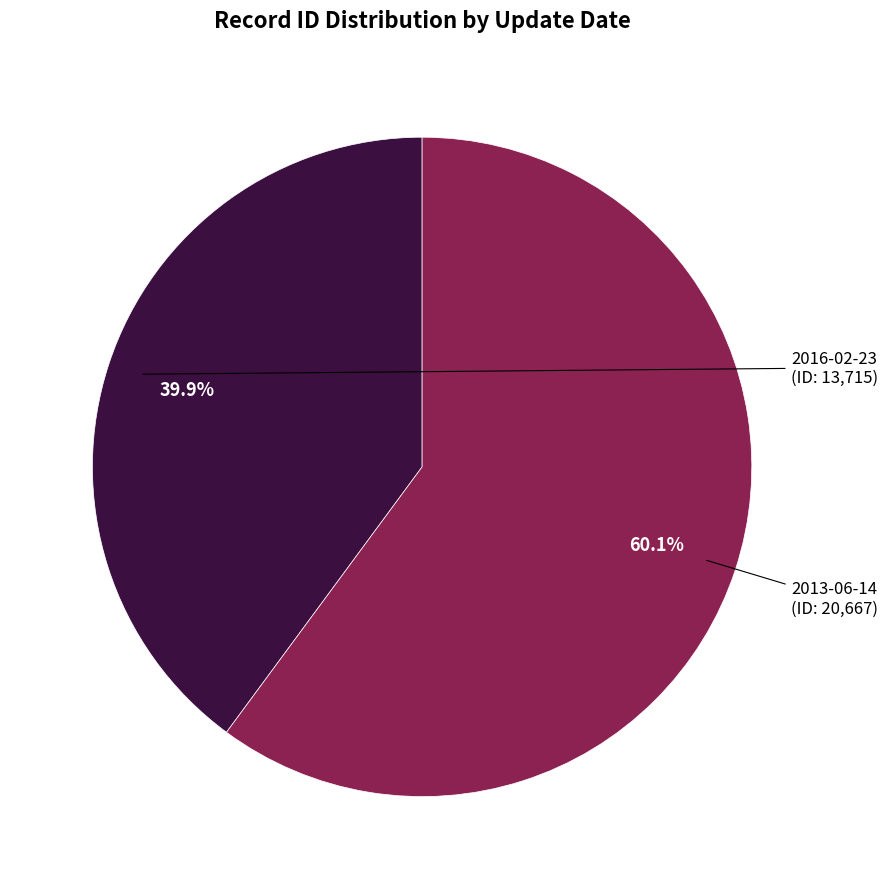

How many segments does this pie chart have?

2